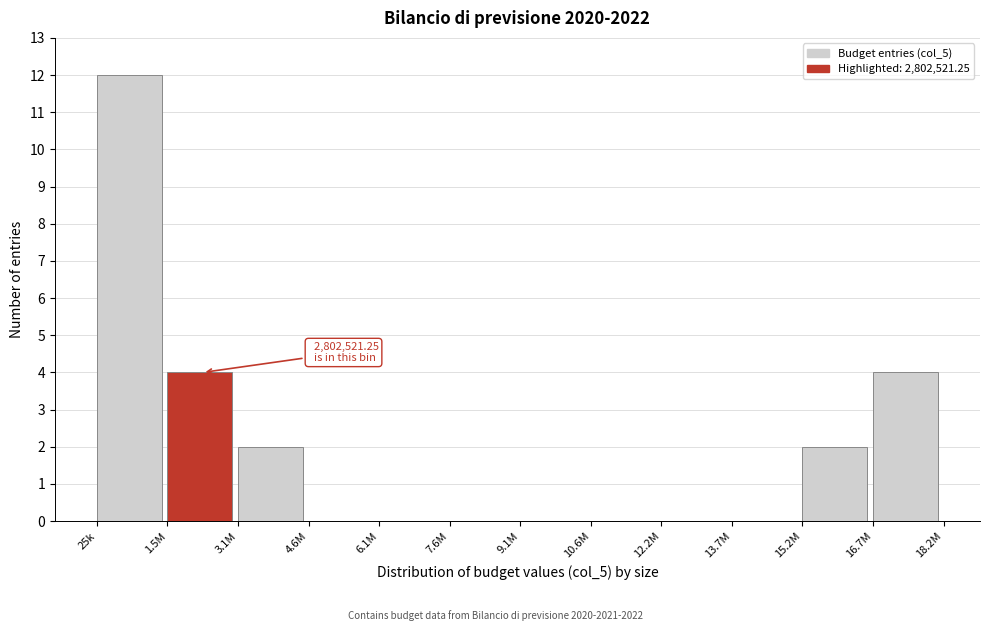

Reading left to right, transcribe all the data shown in this chart.

25k=12	1.5M=4	3.1M=2	4.6M=0	6.1M=0	7.6M=0	9.1M=0	10.6M=0	12.2M=0	13.7M=0	15.2M=2	16.7M=4